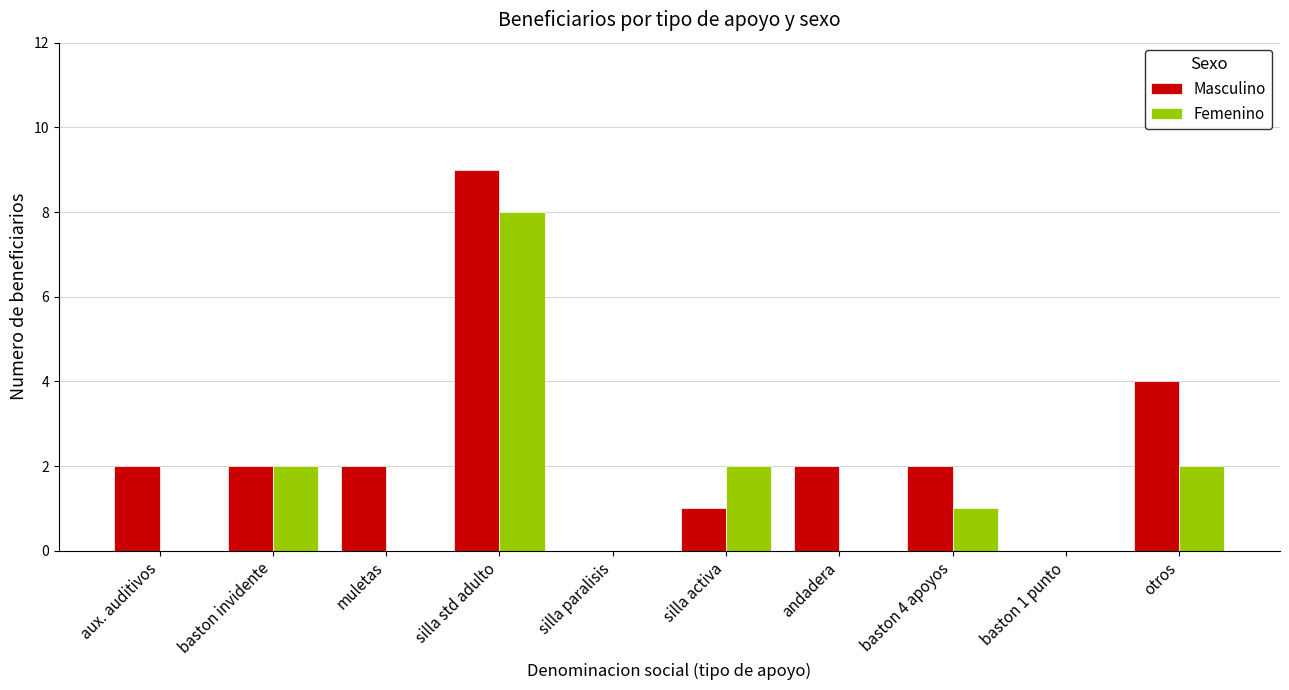

Is it true that Masculino equals 2 at muletas?

True